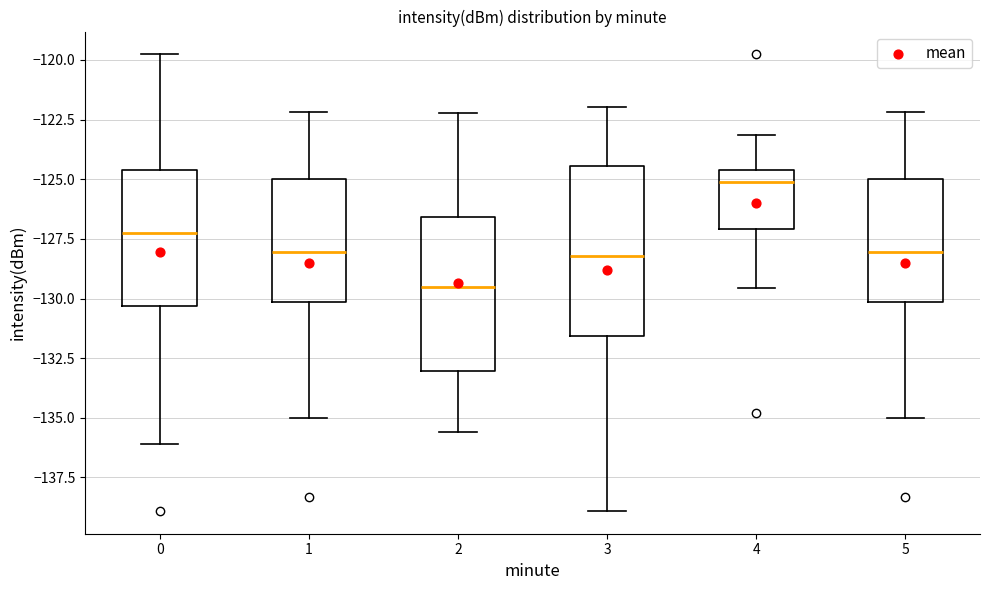

Where does the median line of the box at x = 0 sit on the y-axis? The values are not printed on the chart, so give them approximately, as read against the axis.

-127.5